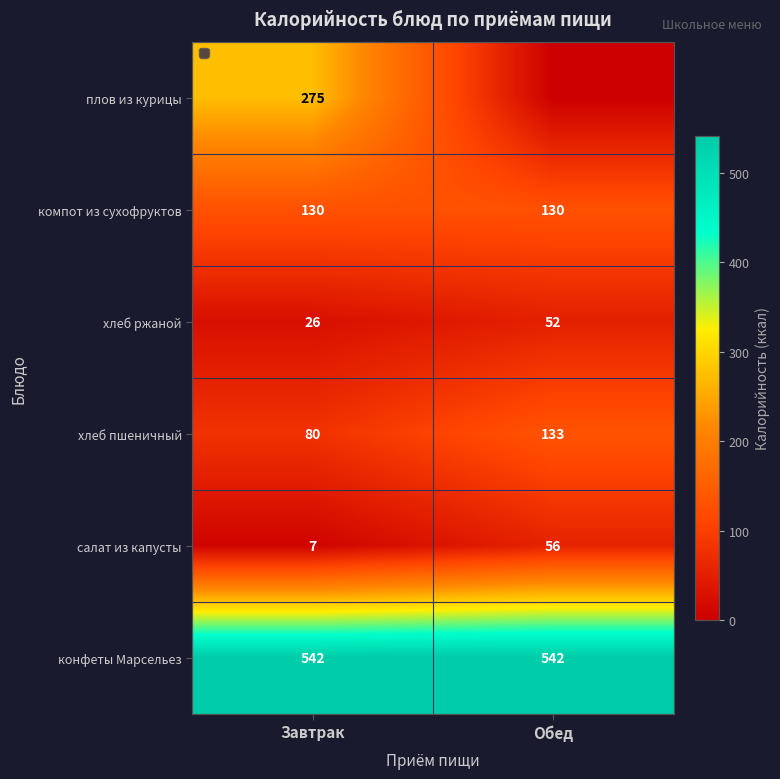

What is the difference between the highest and lowest values at Завтрак?

535